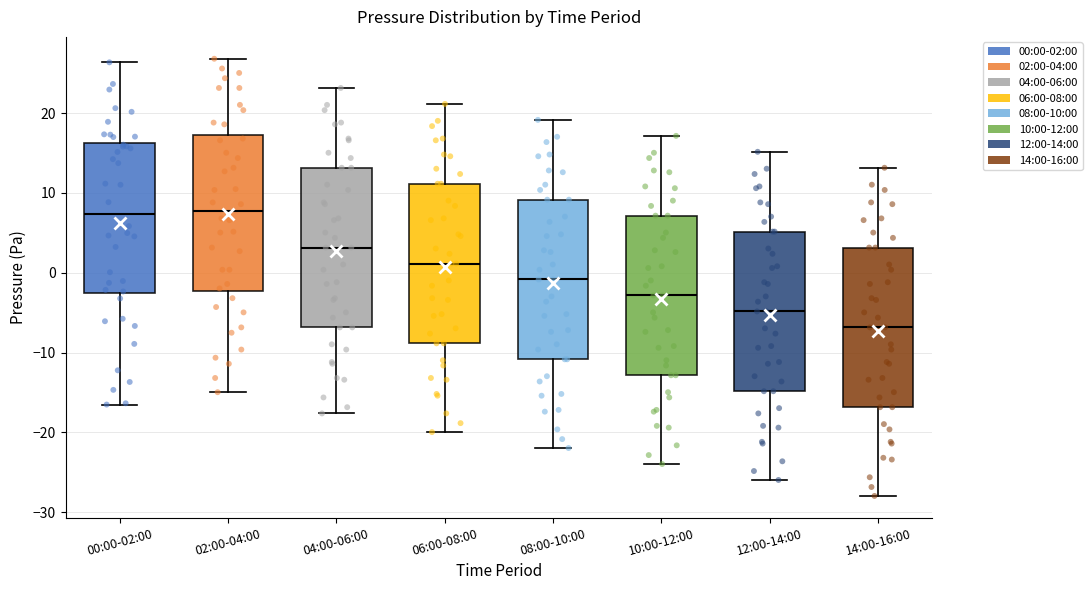

Where does the lower whisker of the box for 08:00-10:00 end on the y-axis? The values are not printed on the chart, so give them approximately, as read against the axis.

-22